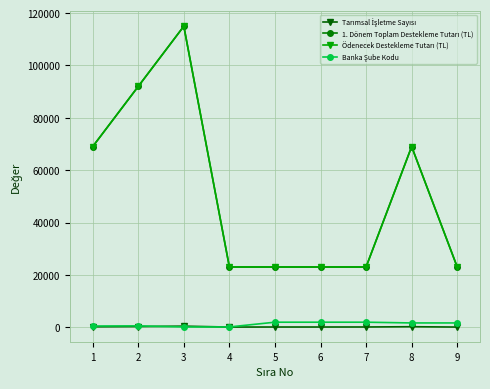

Is this an area chart (filled region under the line)?

No